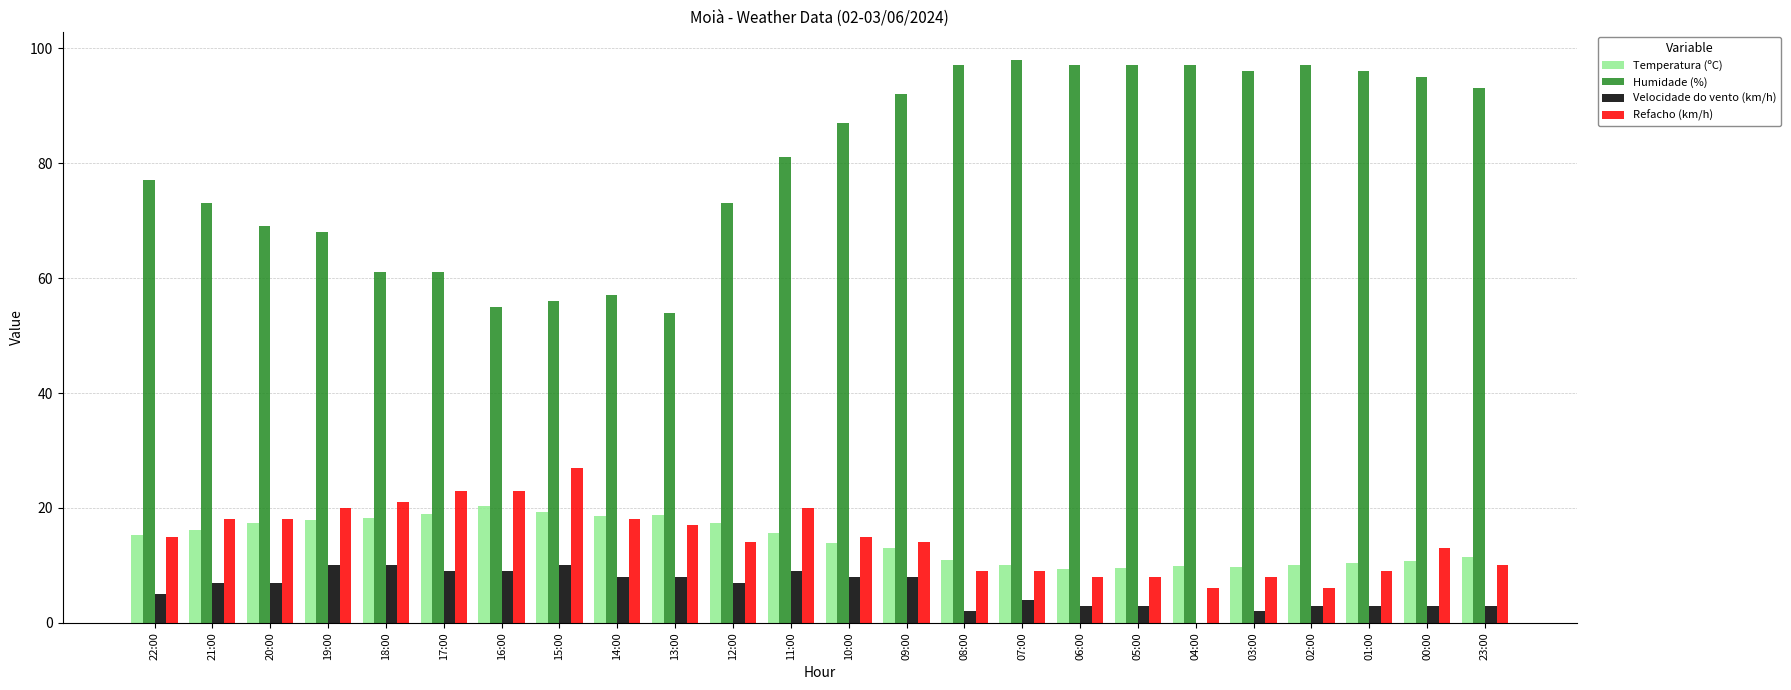

What are all the series names shown in the legend?

Temperatura (ºC), Humidade (%), Velocidade do vento (km/h), Refacho (km/h)